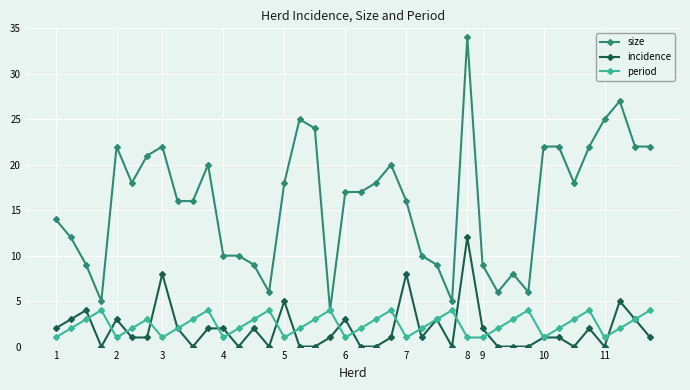

True or false: size and incidence intersect in this chart.

False